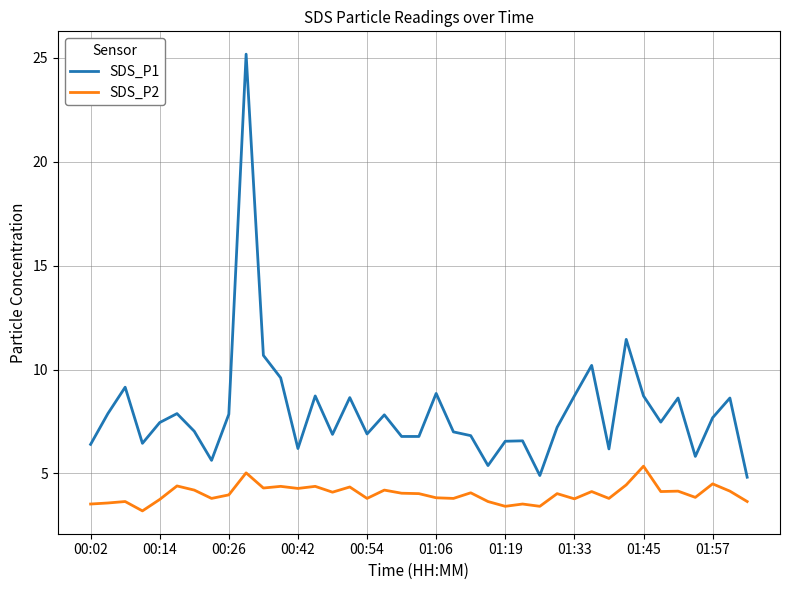

What is the minimum value shown in the chart?

3.2